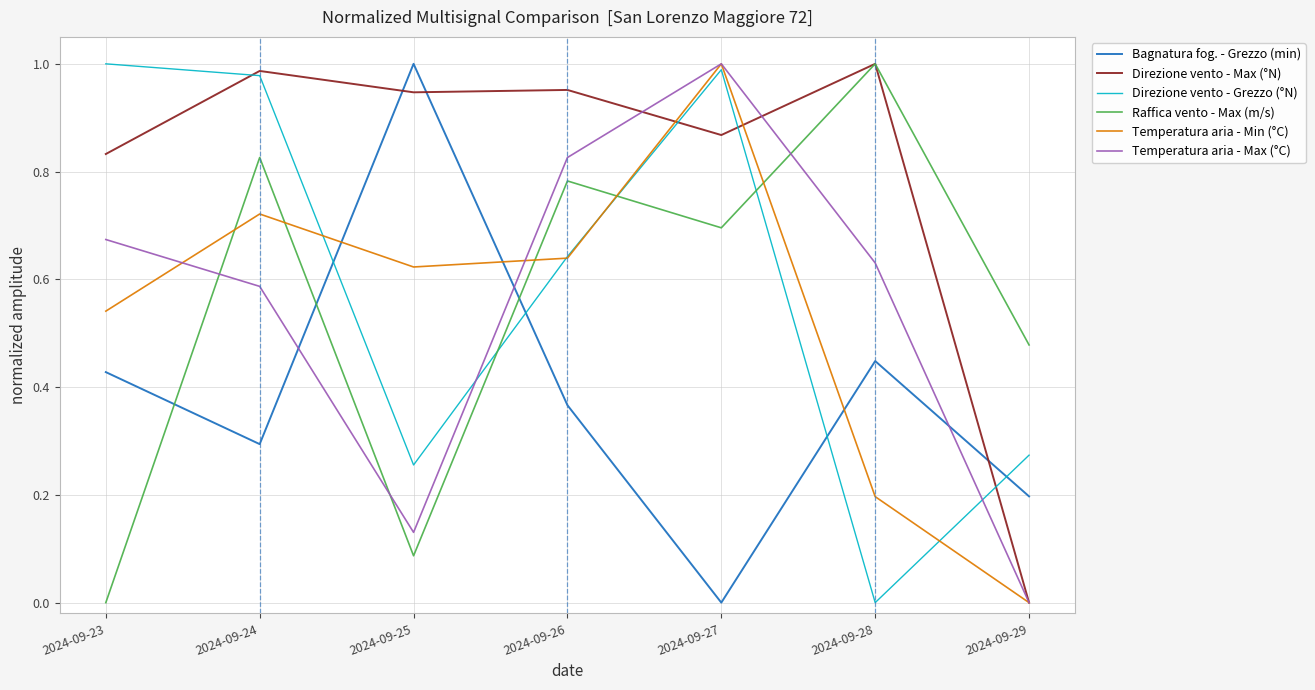

Is it true that Direzione vento - Grezzo (°N) equals 1.1 at 2024-09-26?

False